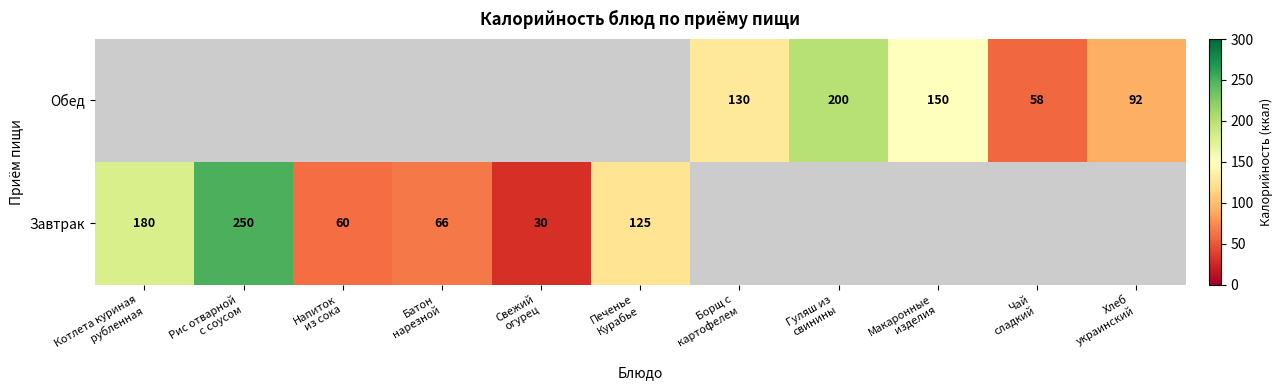

Is it true that Завтрак equals -163 at Хлеб украинский?

False